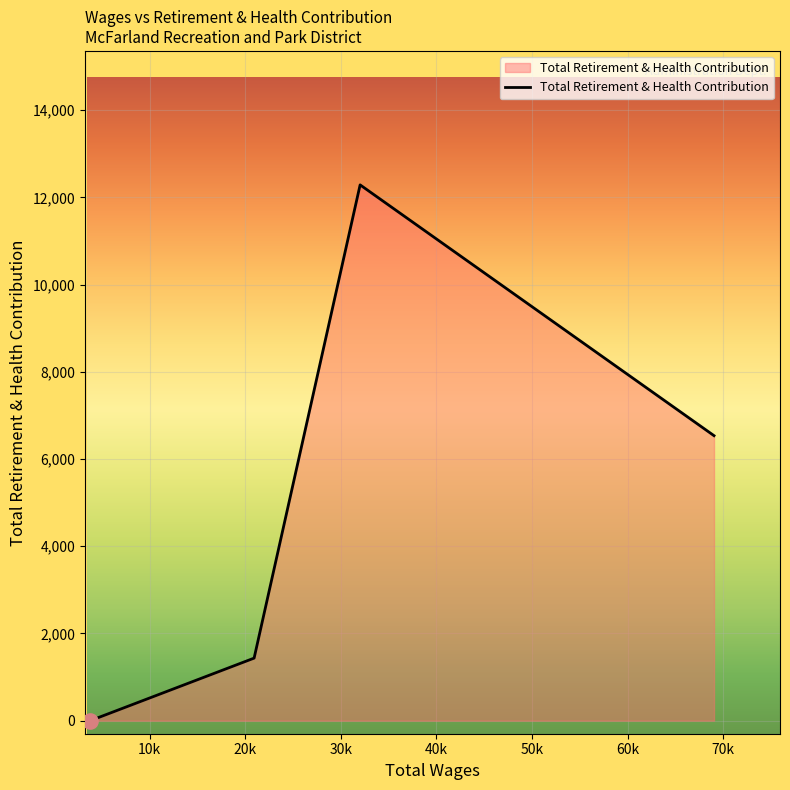

What is the greatest value displayed?

12288